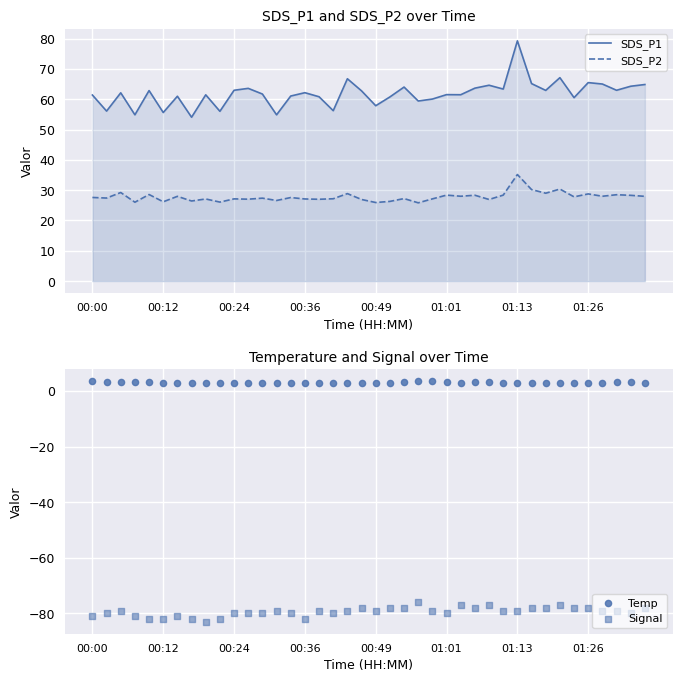

What are all the series names shown in the legend?

SDS_P1, SDS_P2, Temp, Signal